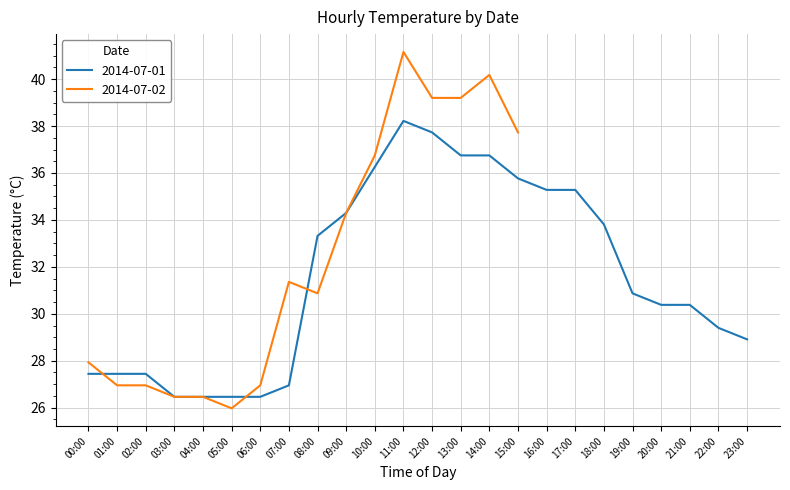

List the labels in order of value, smallest first.

03:00, 04:00, 05:00, 06:00, 07:00, 00:00, 01:00, 02:00, 23:00, 22:00, 20:00, 21:00, 19:00, 08:00, 18:00, 09:00, 16:00, 17:00, 15:00, 10:00, 13:00, 14:00, 12:00, 11:00